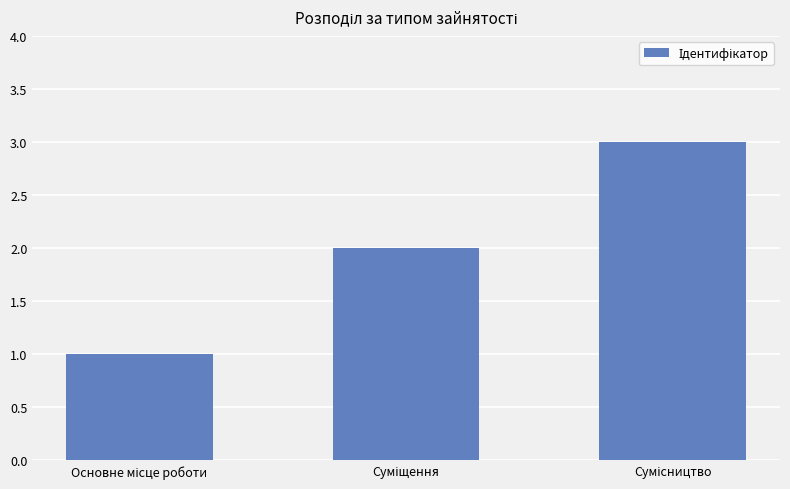

What is the maximum value shown in the chart?

3